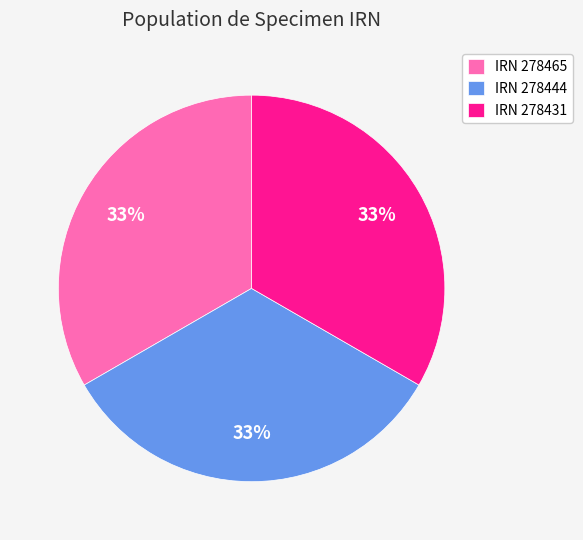

To the nearest percent, what percentage of the pie is IRN 278465?

33%